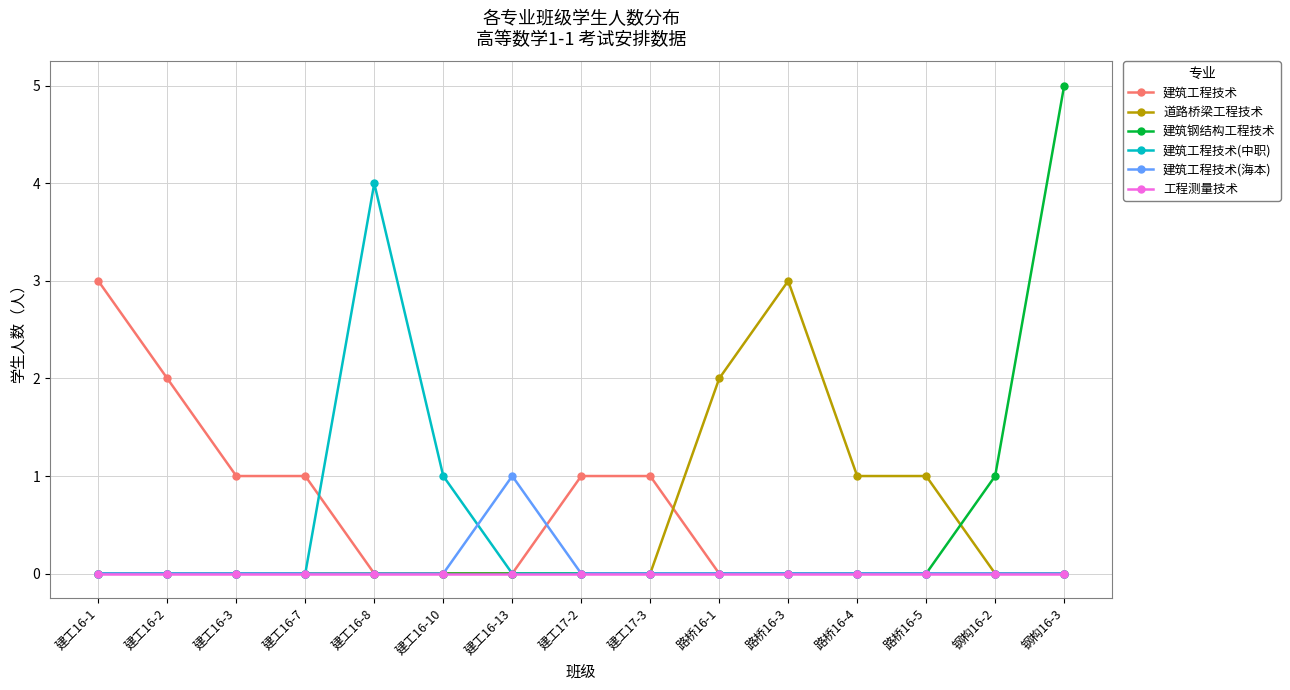

The value of 建筑钢结构工程技术 at 建工17-3 is 2. True or false?

False